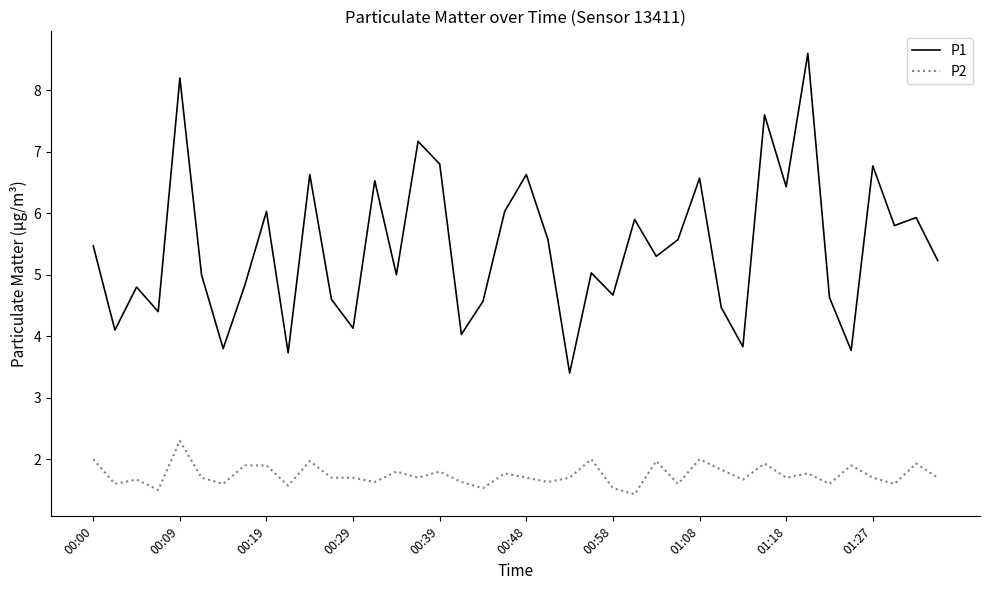

Which series has the largest range (max minus min)?

P1